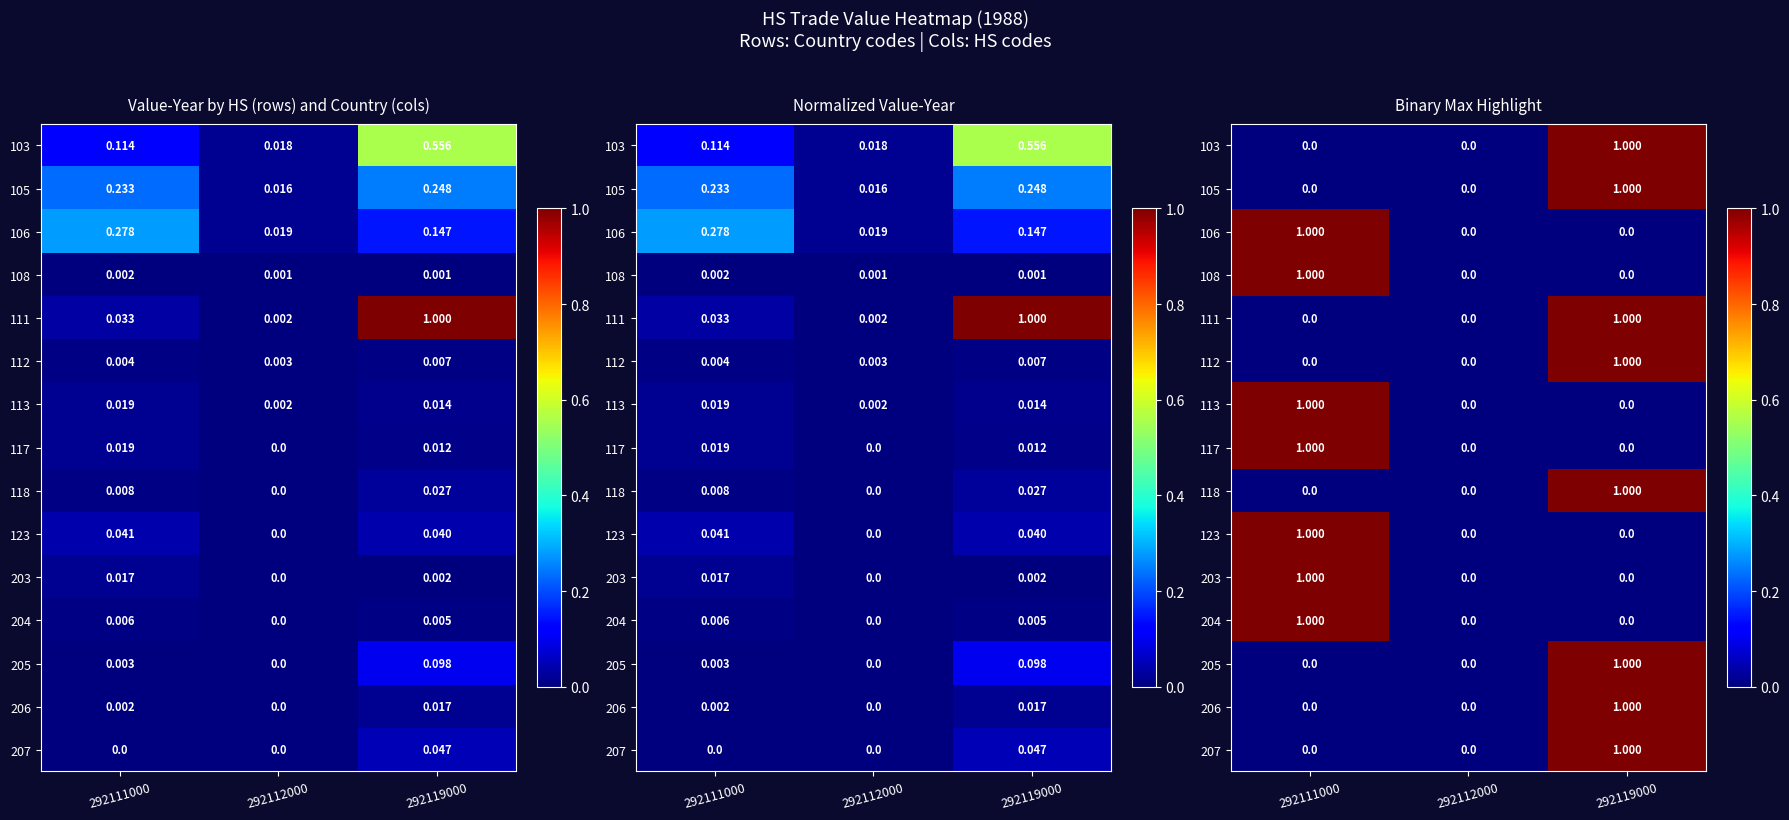

The 118 series shows 1 at 292111000. True or false?

False